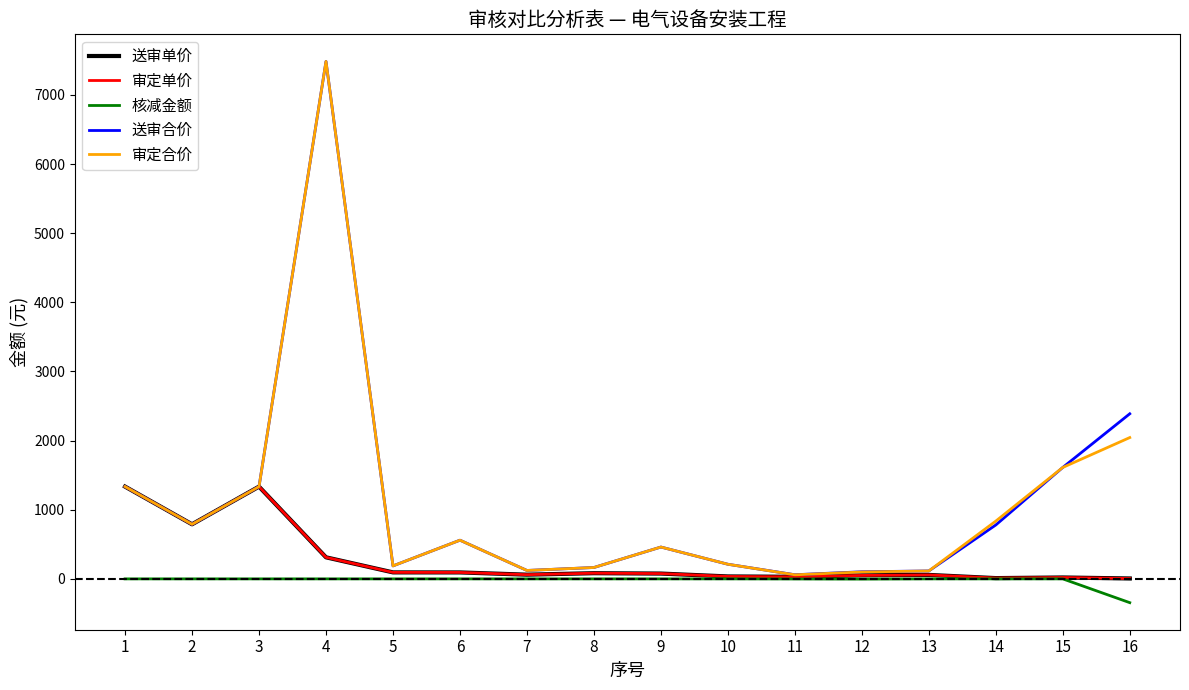

At which category is the sum across all series the highest?

4